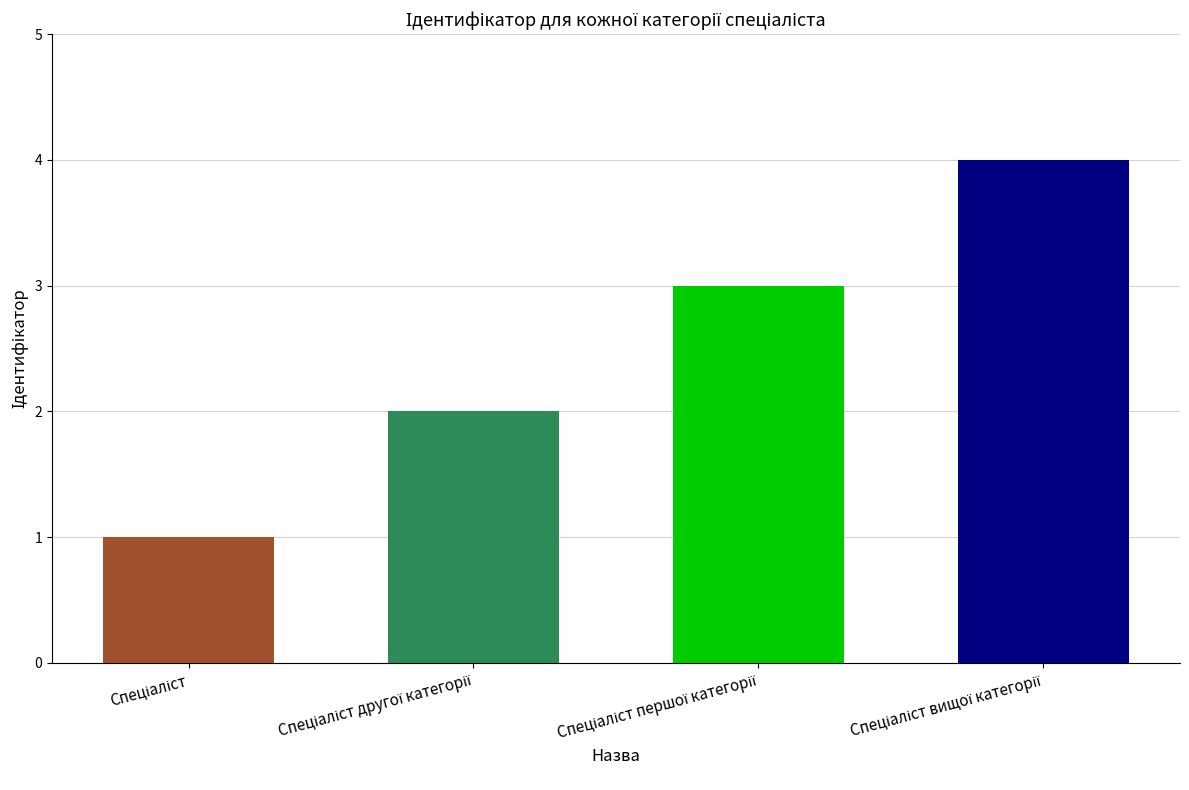

What is the difference between the maximum and minimum values?

3